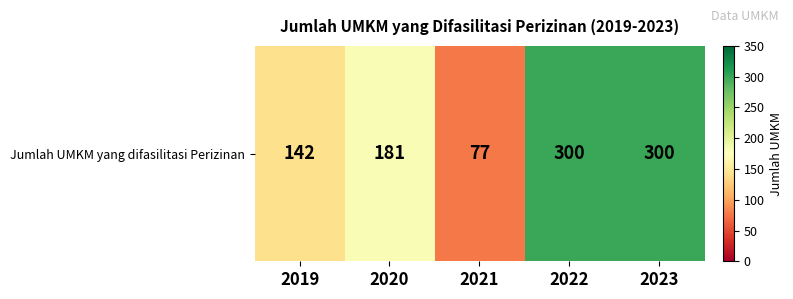

Rank the categories by value from lowest to highest.

2021, 2019, 2020, 2022, 2023